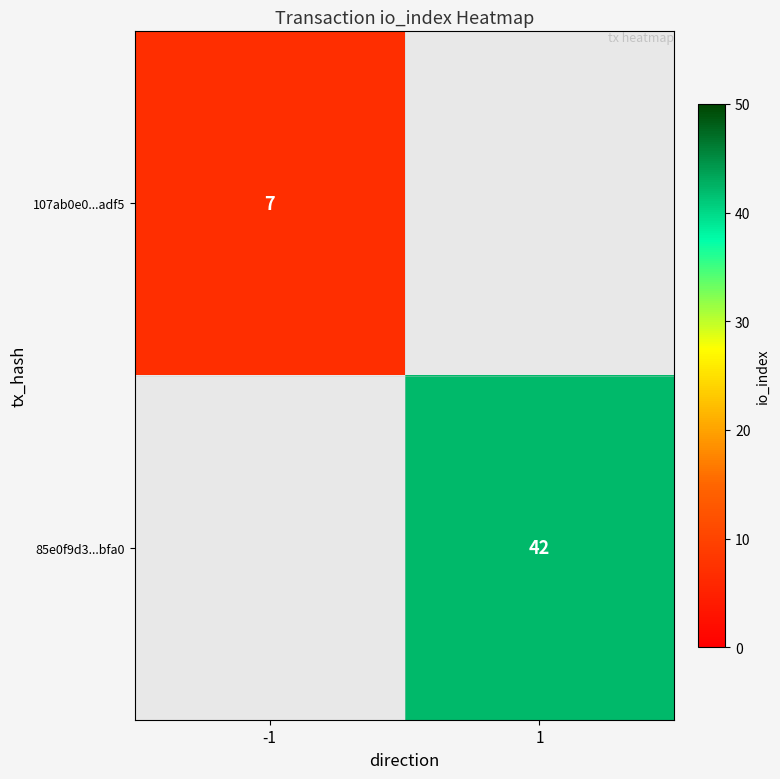

True or false: 85e0f9d3...bfa0 has a value of 42 at 1.

True